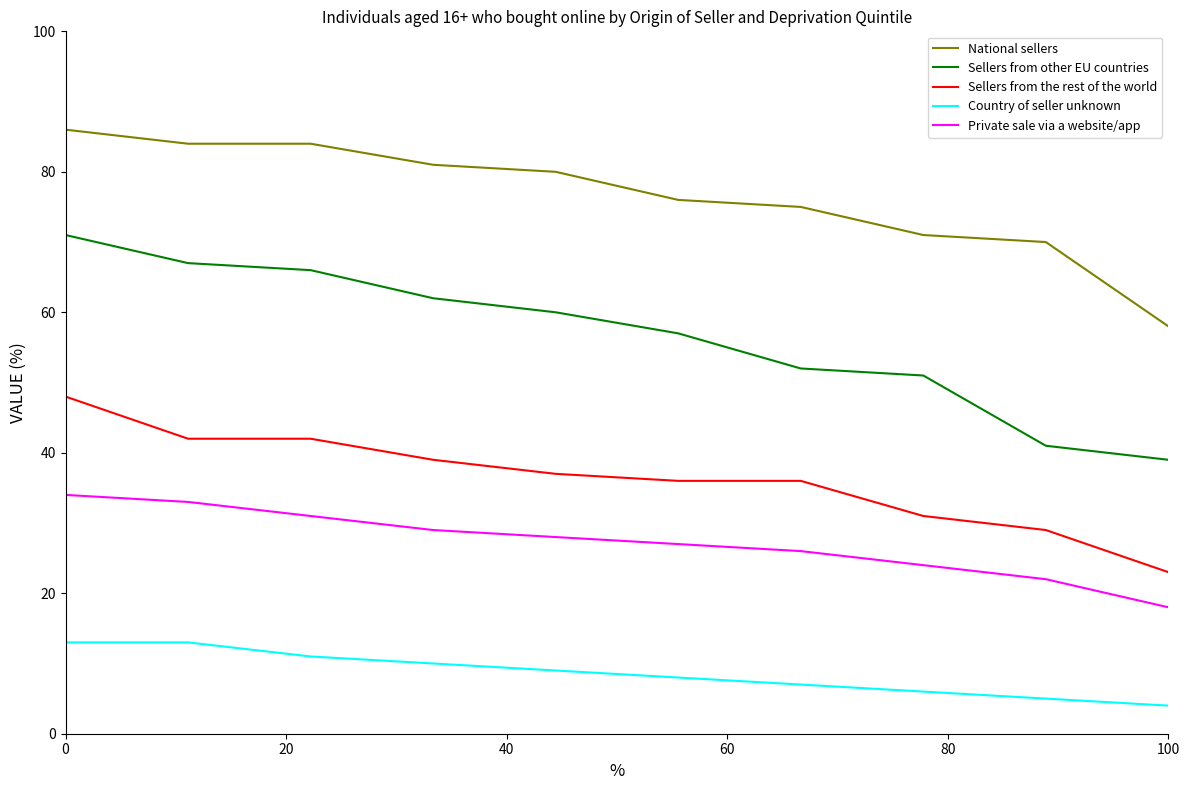

What is the greatest value displayed?

86